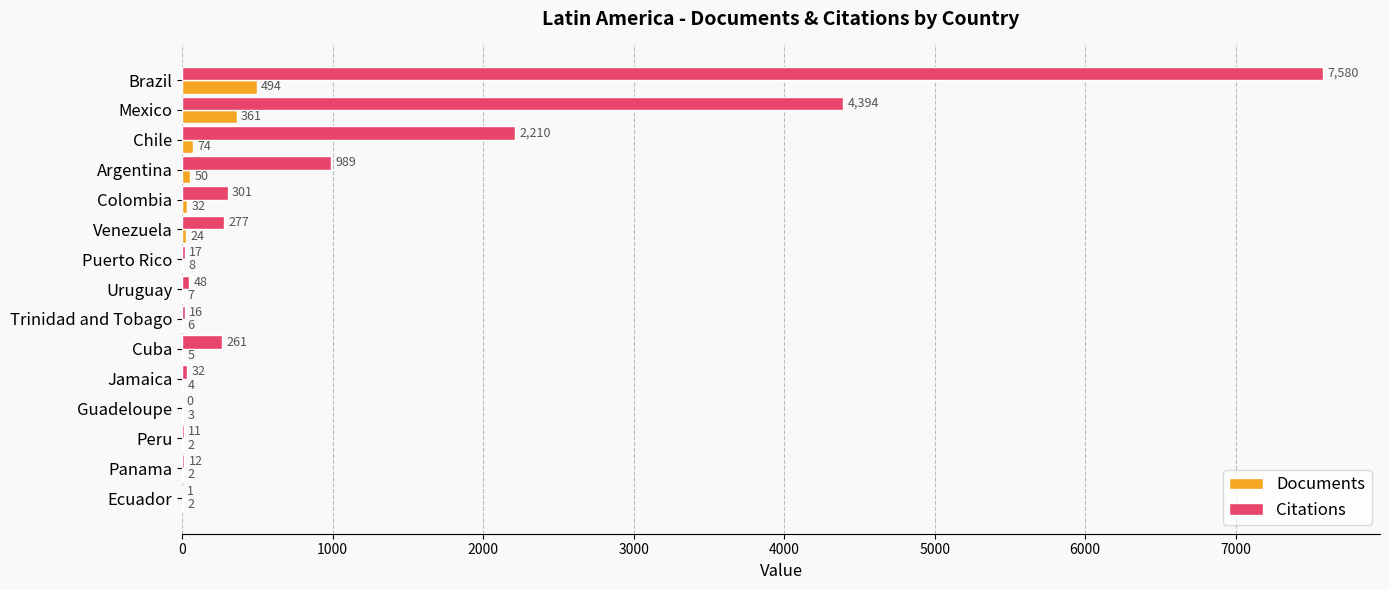

The value of Citations at Peru is 11. True or false?

True